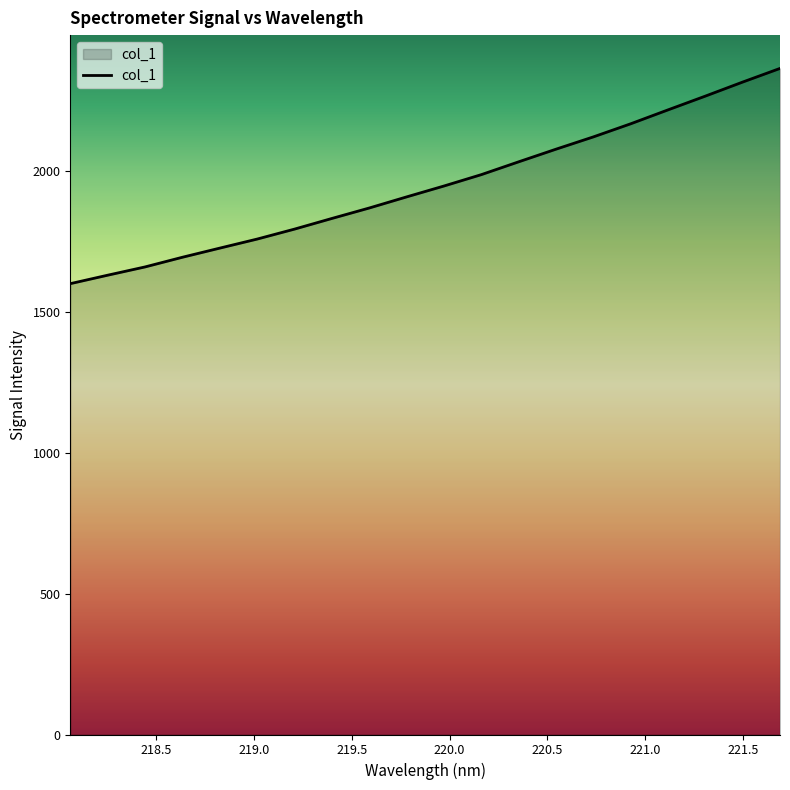

What is the smallest value displayed?

1599.3